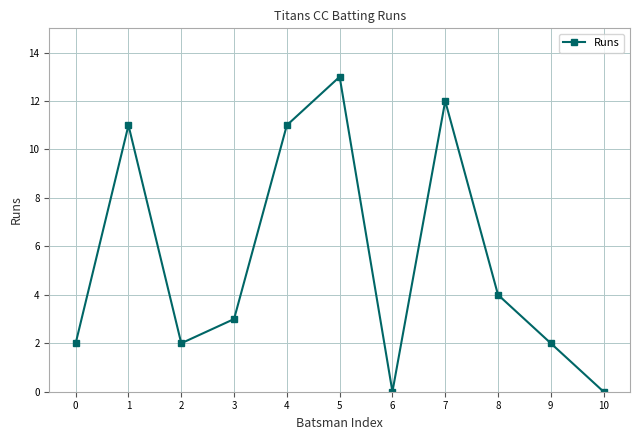

What is the change in value from 7 to 10?

-12